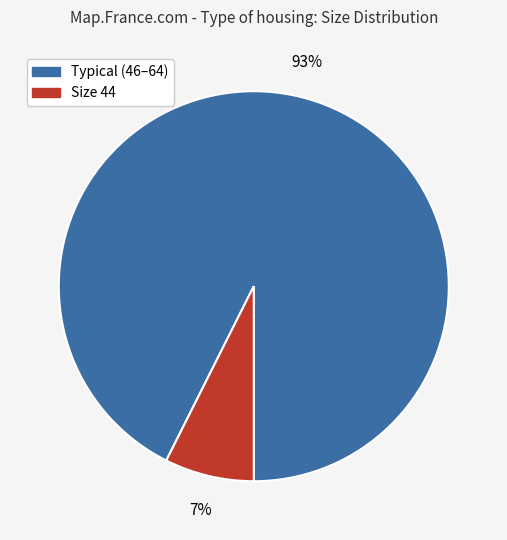

Is there any slice that represents more than half of the pie?

Yes